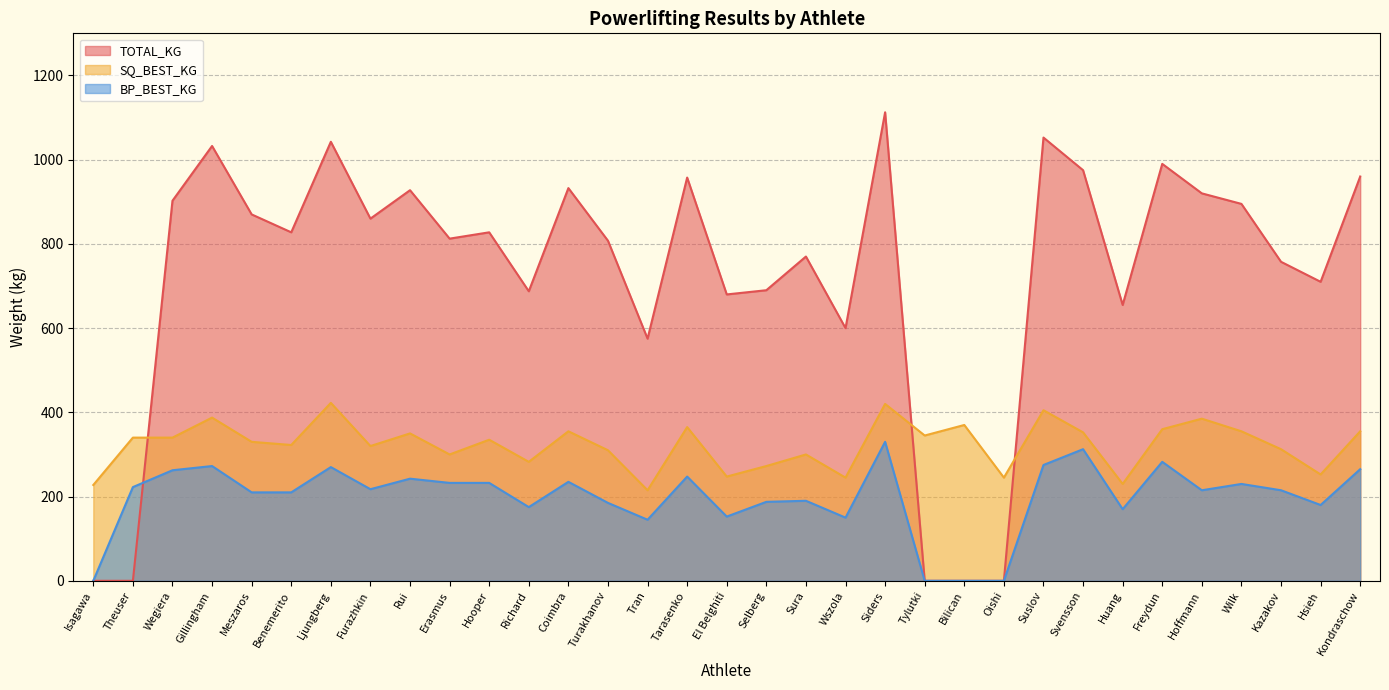

At which category does TOTAL_KG reach its first local peak?

Gillingham